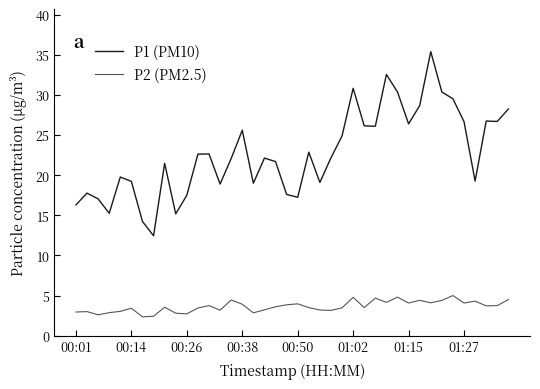

What is the maximum value shown in the chart?

35.4